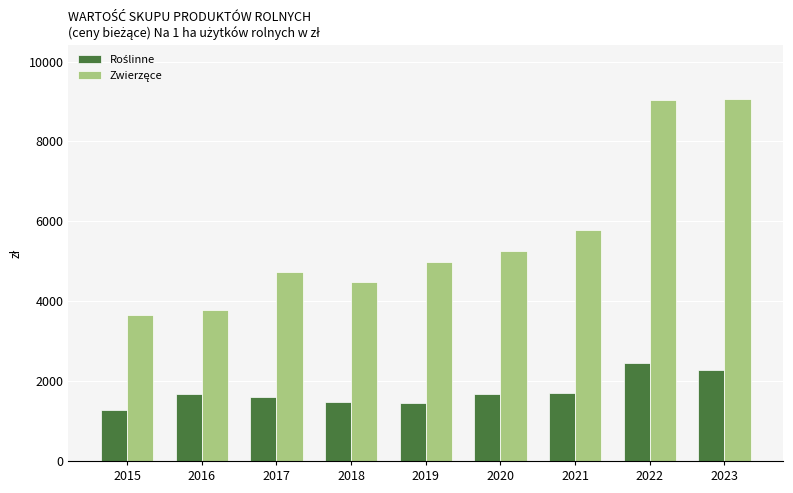

What is the spread (max minus min) of values at 2023?

6778